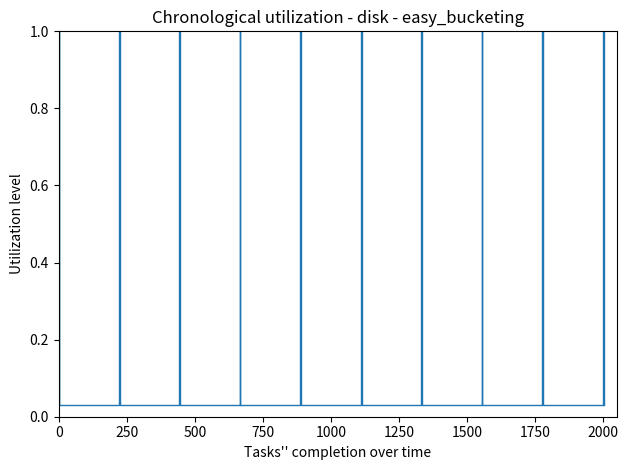

Count the number of categories in the chart.

40